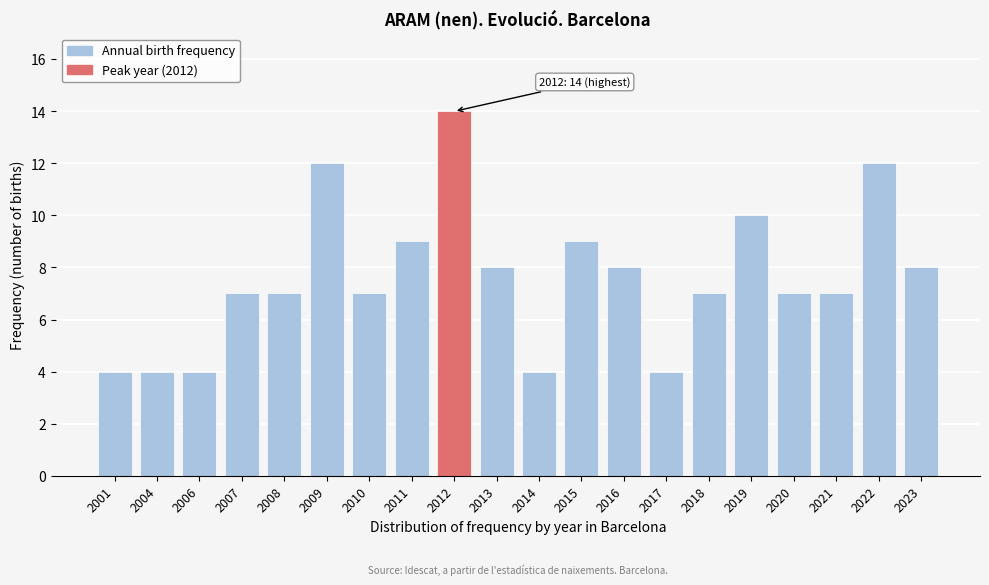

Reading left to right, extract all data points from this chart.

4	4	4	7	7	12	7	9	14	8	4	9	8	4	7	10	7	7	12	8